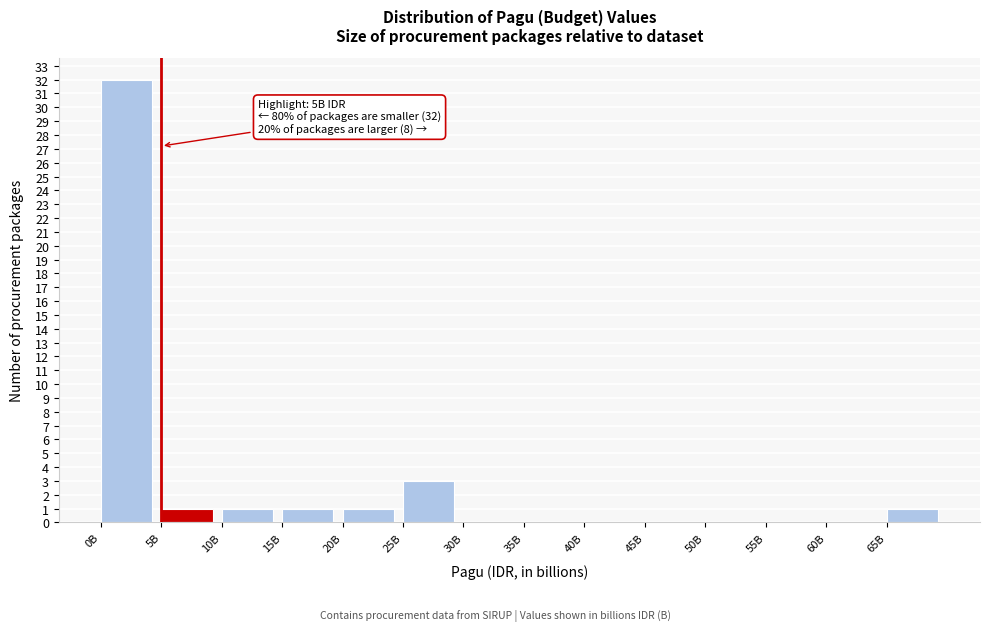

Reading right to left, transcribe all the data shown in this chart.

65B=1	60B=0	55B=0	50B=0	45B=0	40B=0	35B=0	30B=0	25B=3	20B=1	15B=1	10B=1	5B=1	0B=32